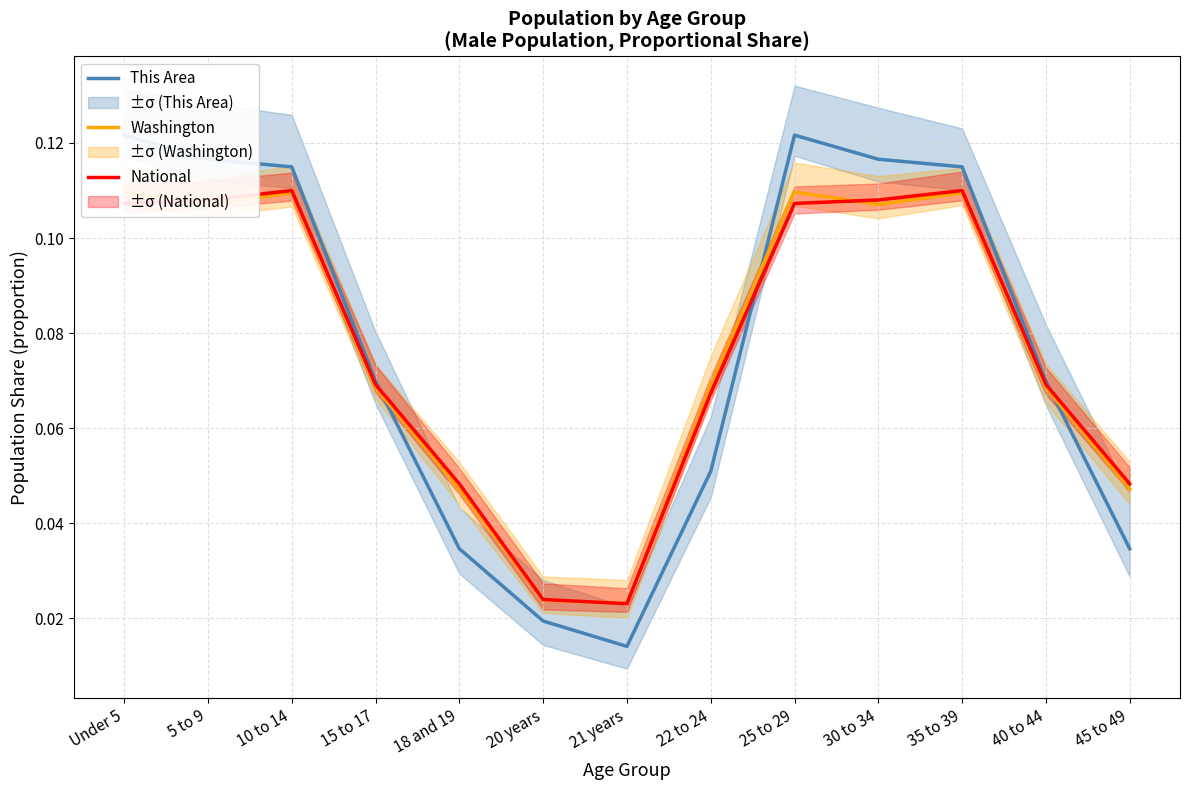

At which category is the sum across all series the highest?

Under 5